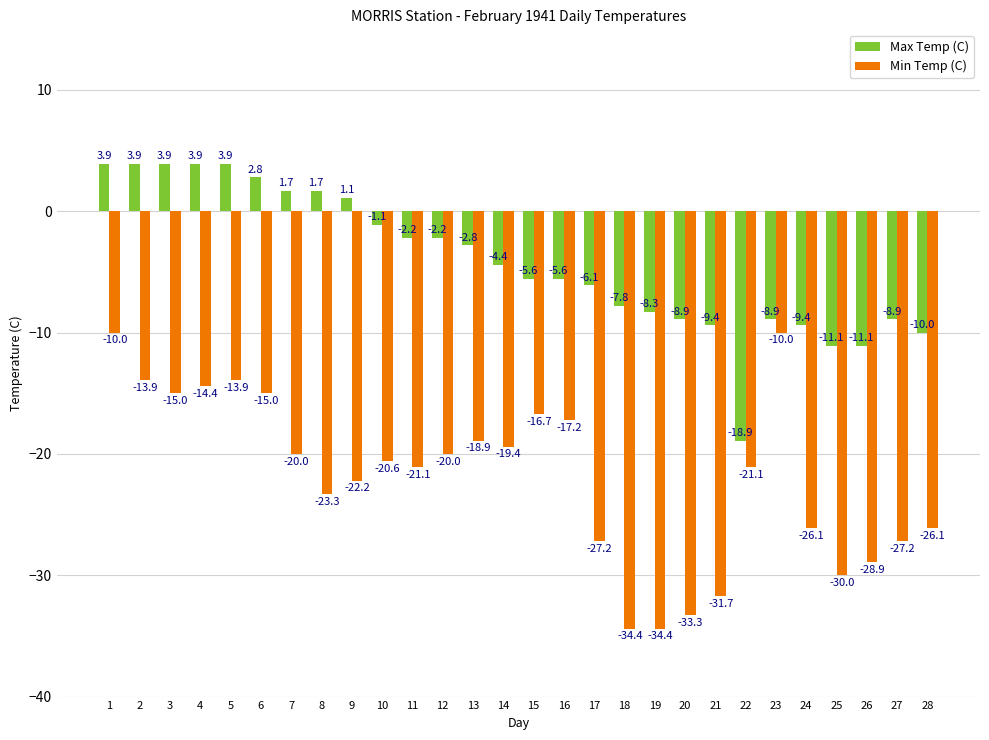

What is the sum of the Max Temp (C) values at 18 and 13?

-10.6